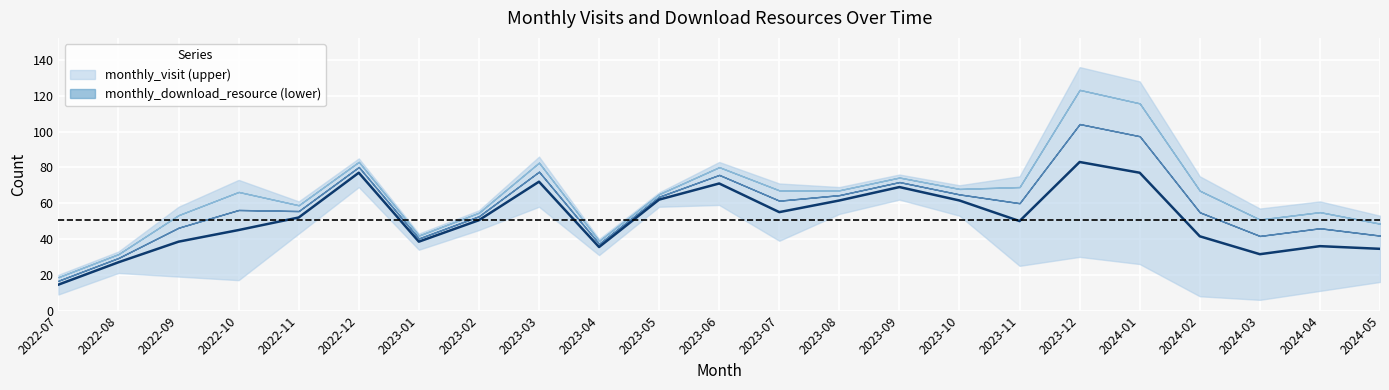

True or false: monthly_visit and monthly_download_resource cross at least once.

False